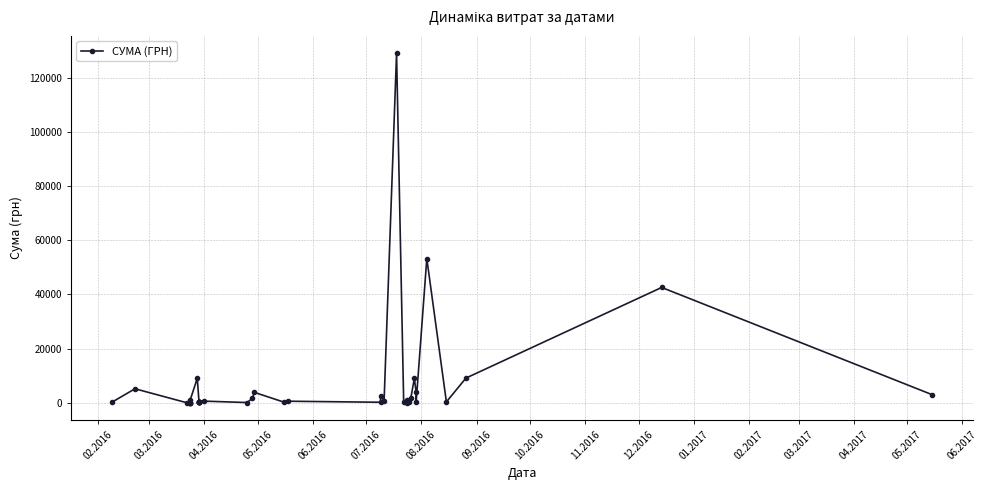

How many data points are less than 363?

20